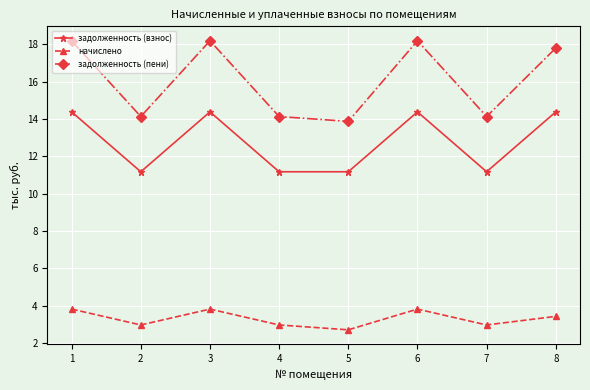

Is it true that начислено equals 3.0 at 7?

True